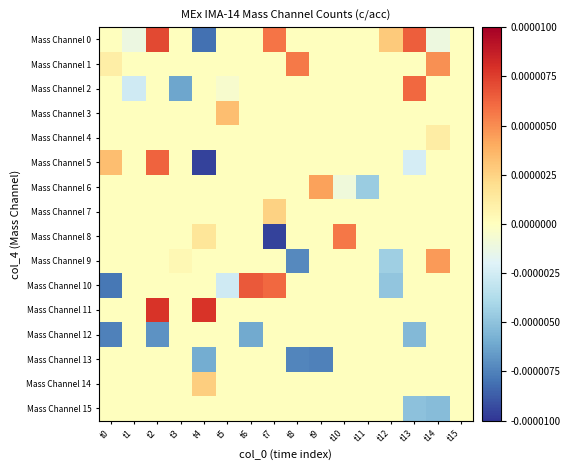

How many distinct data groups are displayed?

16